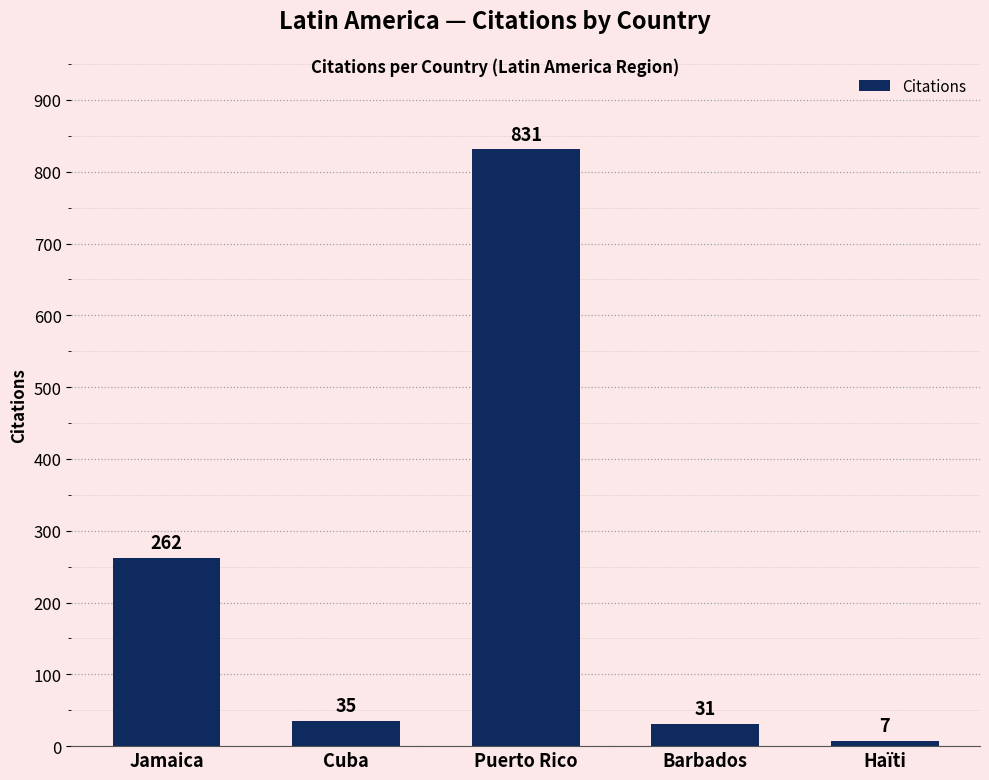

What is the difference between the maximum and second lowest values?

800